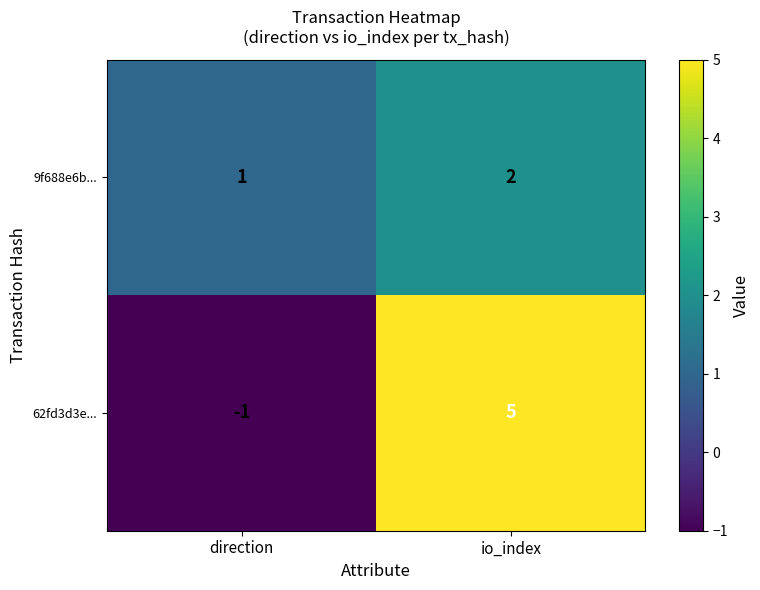

Rank the series by their average value, from lowest to highest.

9f688e6b..., 62fd3d3e...